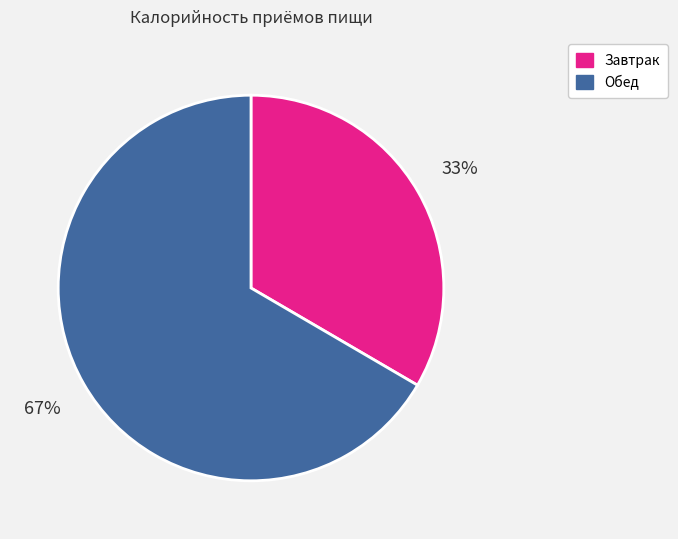

How many segments does this pie chart have?

2